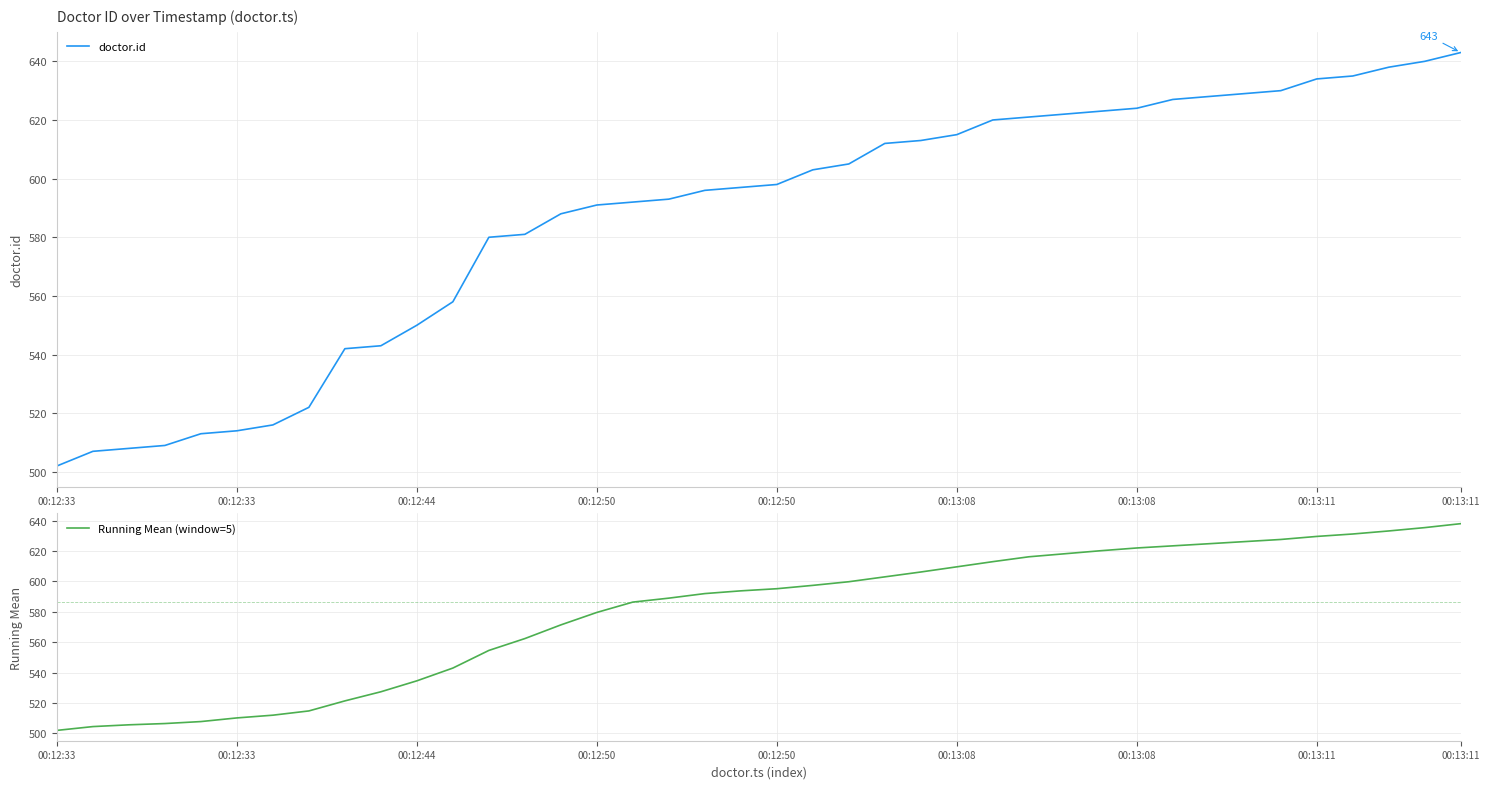

At which label is doctor.id closest to 572?

12